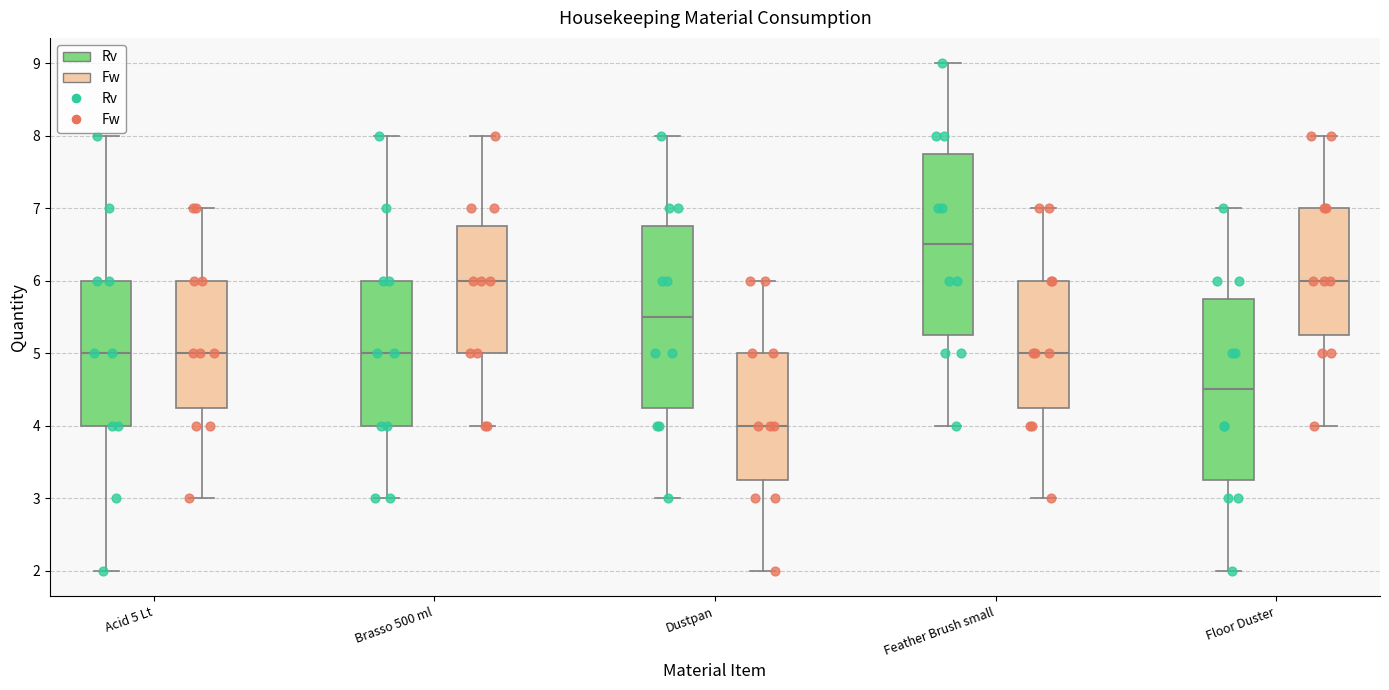

Which box has the highest median line?

Feather Brush small (Rv)